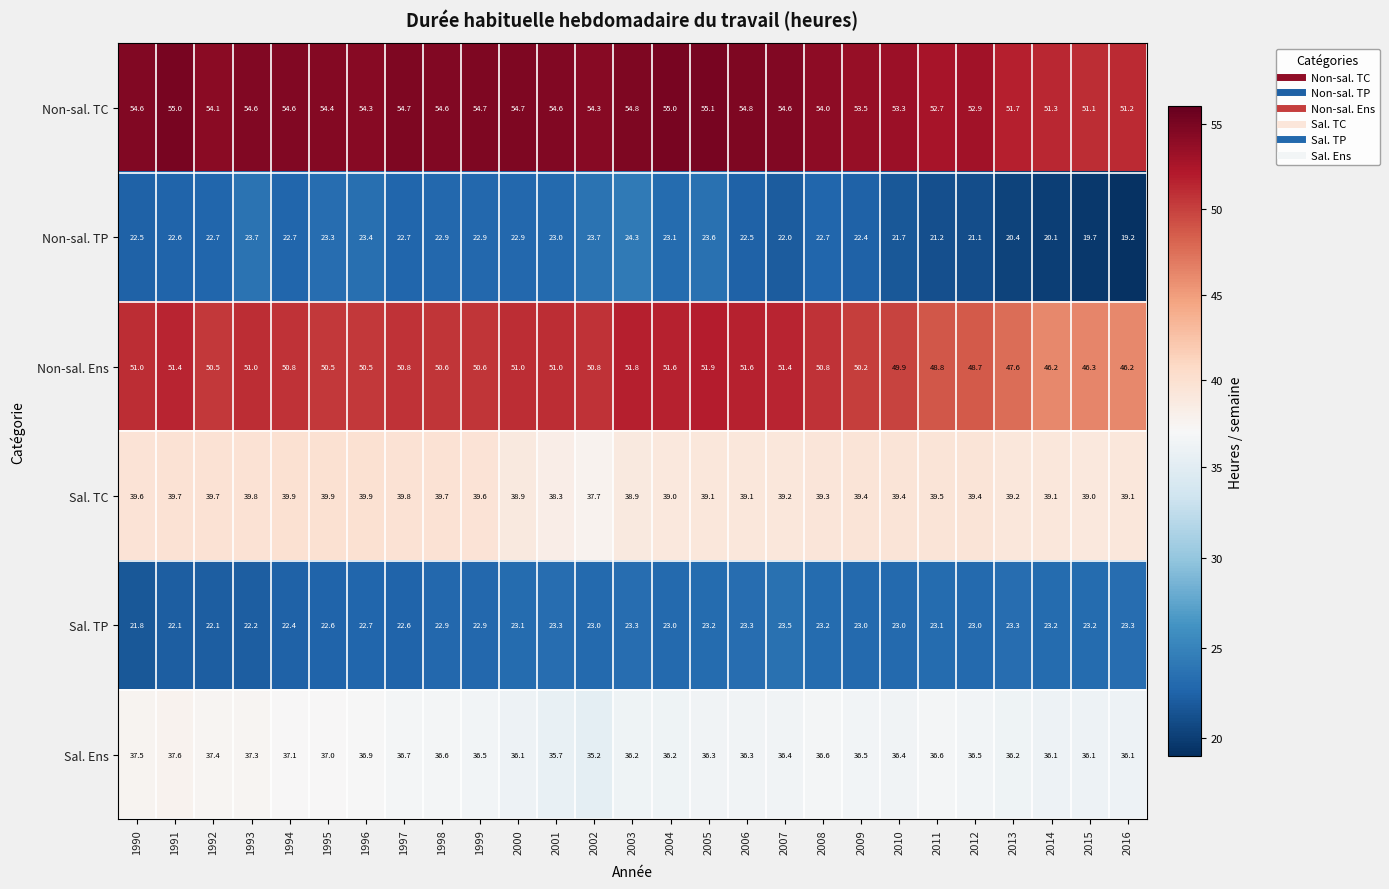

What is the sum of the Non-sal. Ens values at 1990 and 2003?

102.8